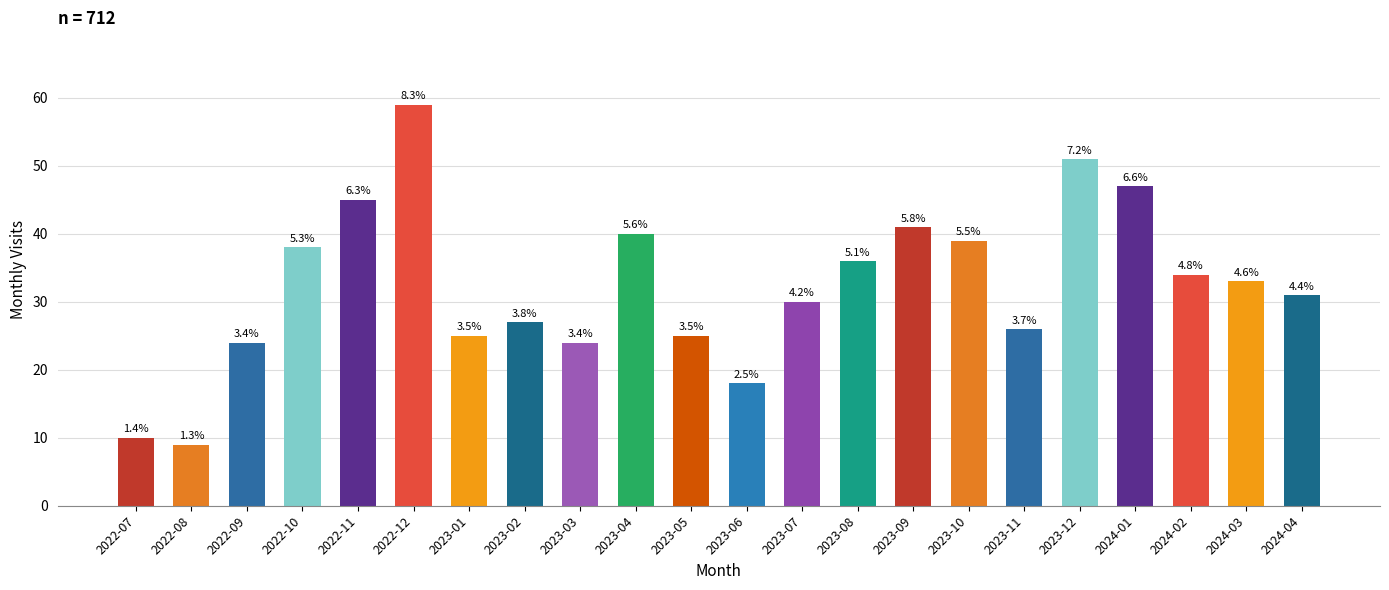

Reading left to right, transcribe all the data shown in this chart.

10	9	24	38	45	59	25	27	24	40	25	18	30	36	41	39	26	51	47	34	33	31